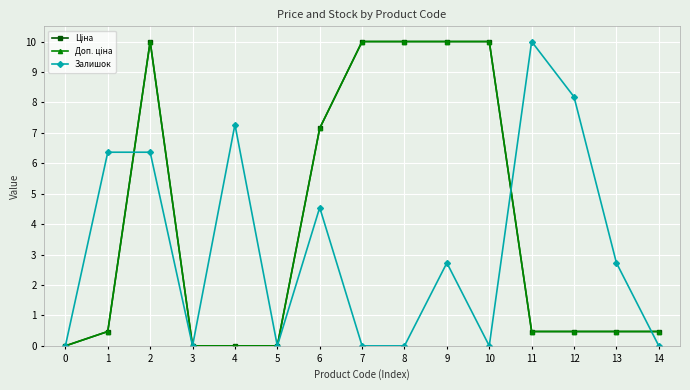

Is this an area chart (filled region under the line)?

No